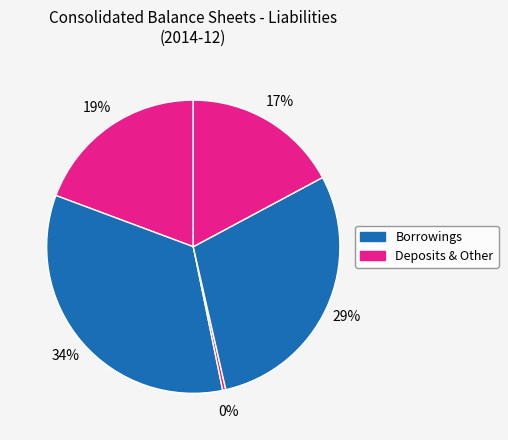

Count the number of slices in the pie.

5